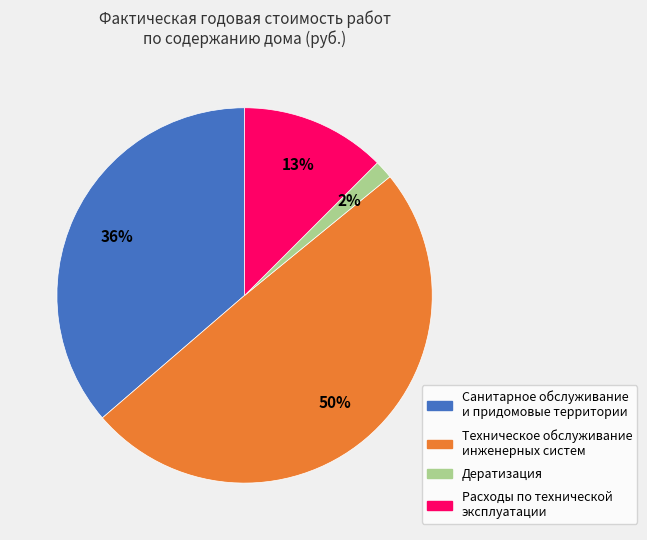

To the nearest percent, what is the difference between the largest and smallest slice percentages?

48%